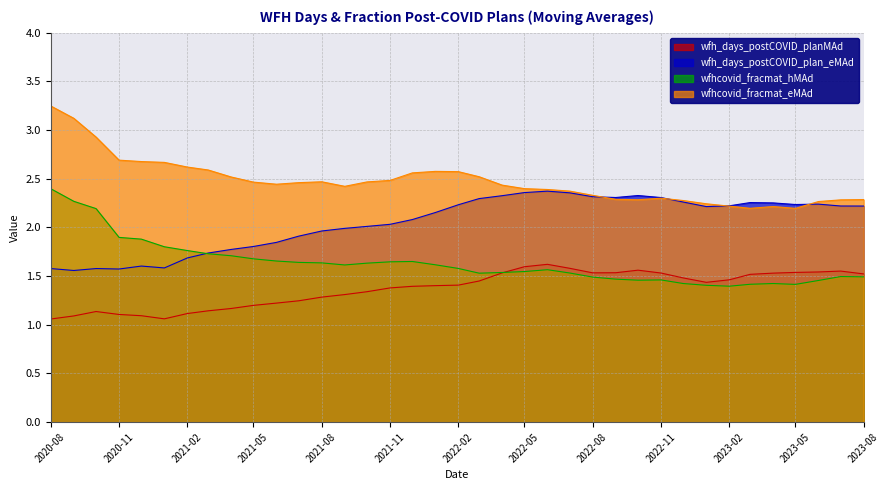

At how many categories does at least one series exceed 1?

37